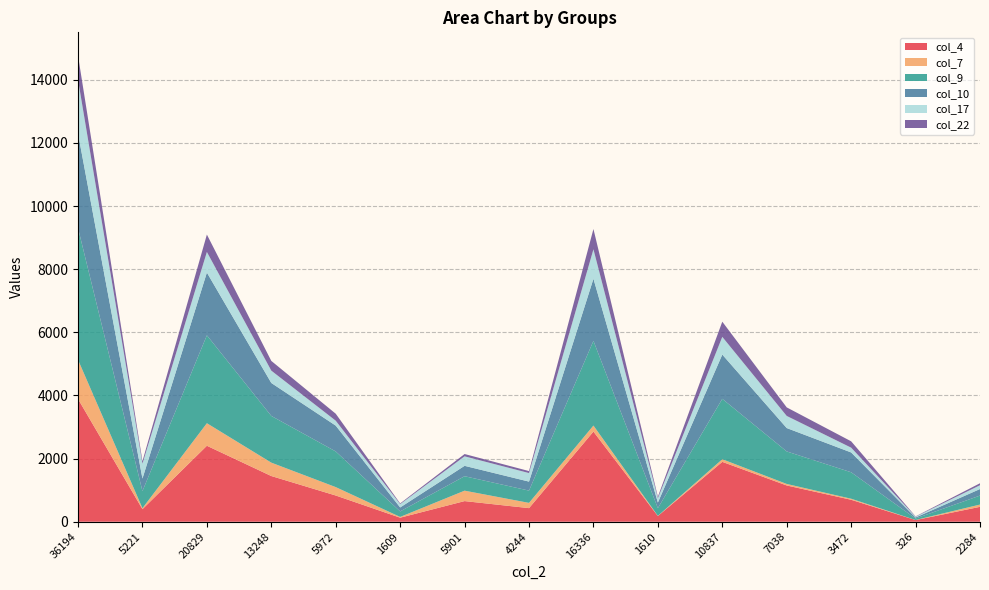

What is the total value across all series at 36194?

14767